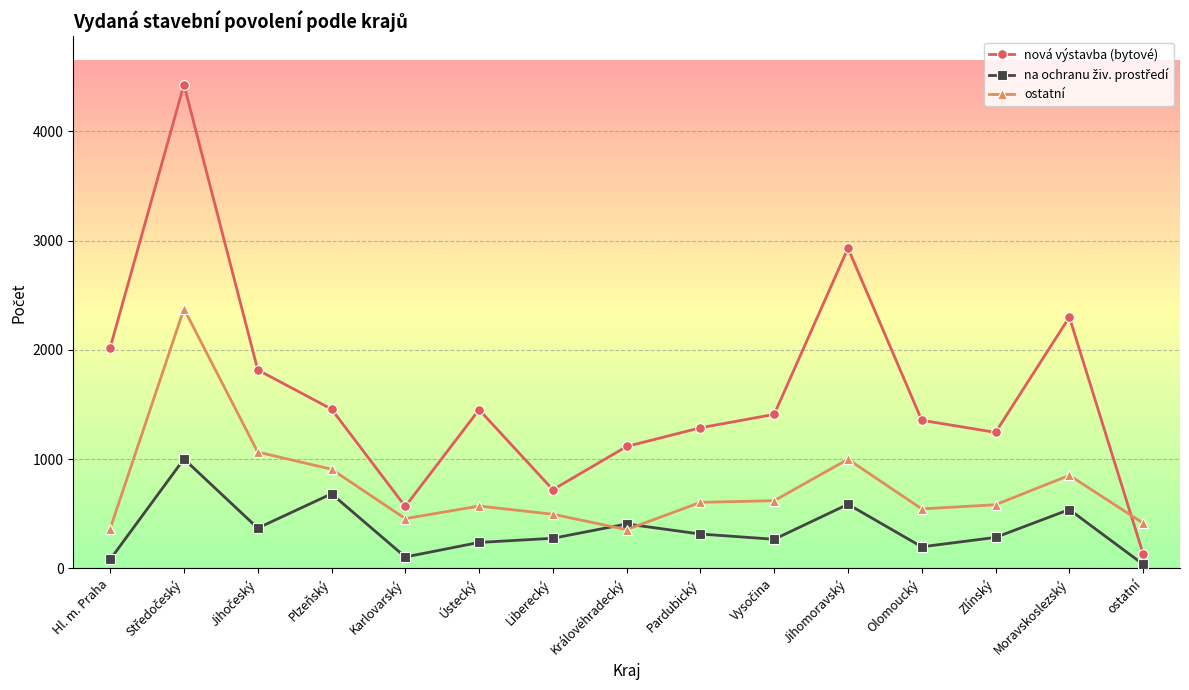

Is it true that ostatní equals 495 at Liberecký?

True